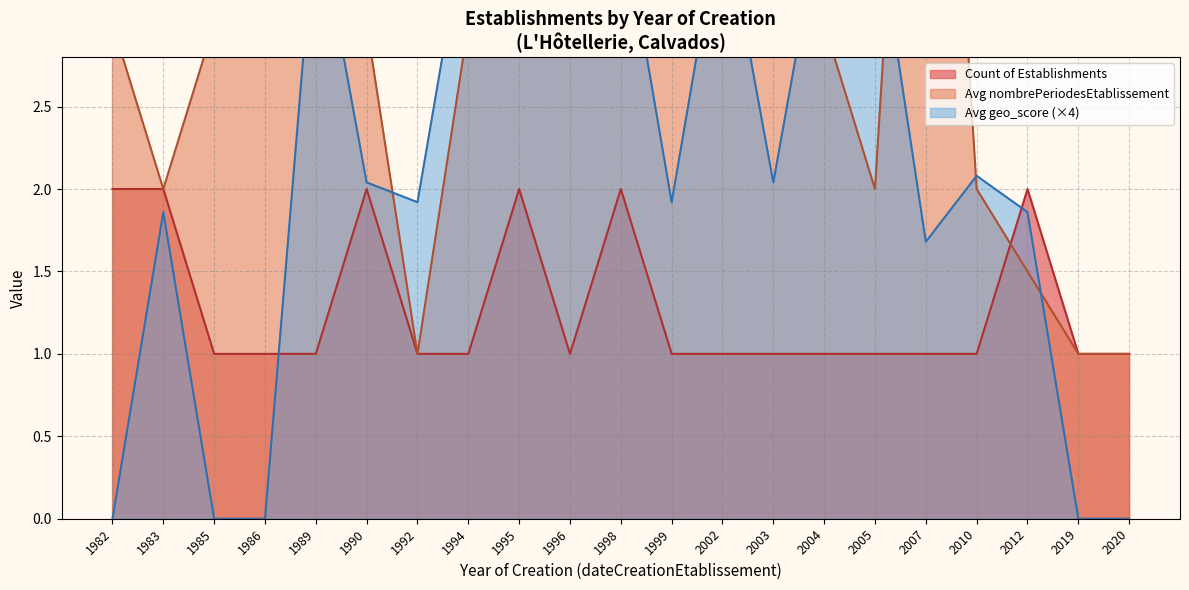

Which series has the largest total across all categories?

Avg nombrePeriodes